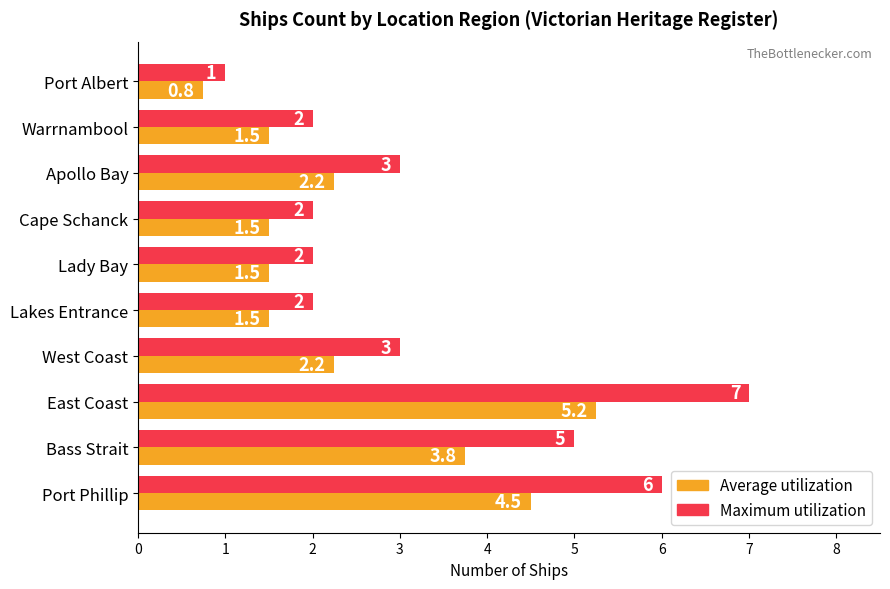

What is the maximum value shown in the chart?

7.0